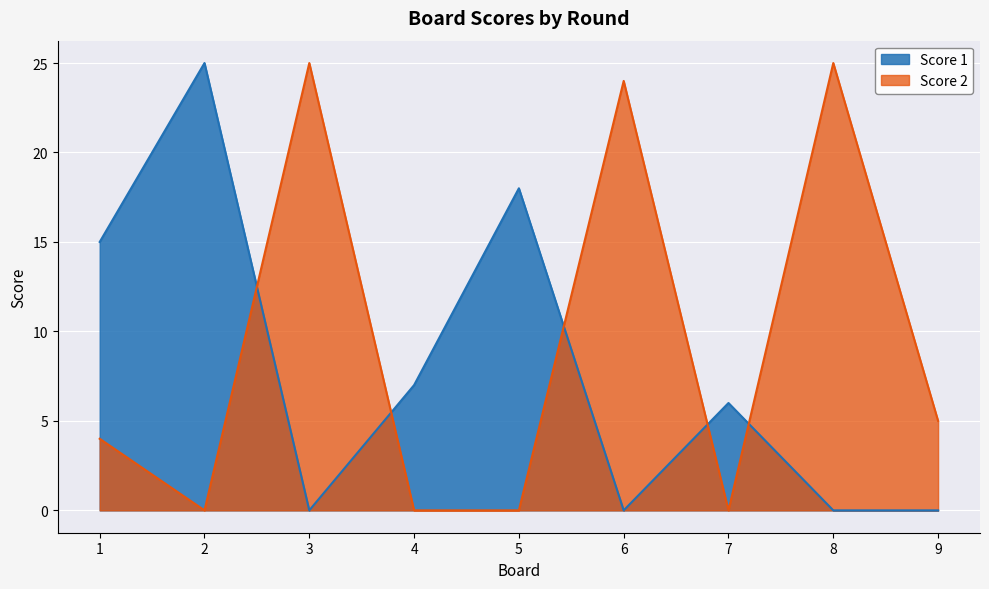

What is the maximum value shown in the chart?

25